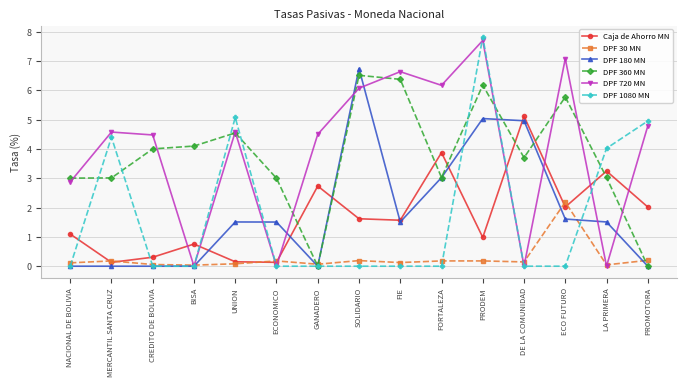

What is the sum of the DPF 180 MN values at PRODEM and NACIONAL DE BOLIVIA?

5.0